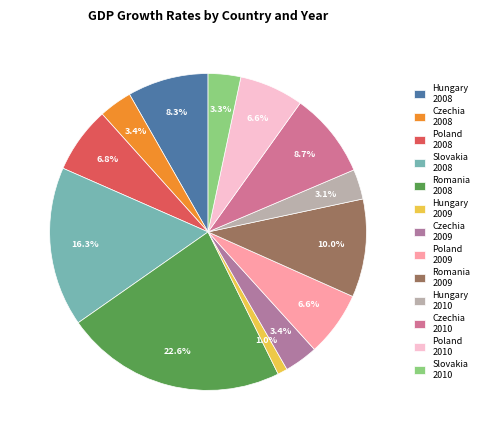

How many segments does this pie chart have?

13